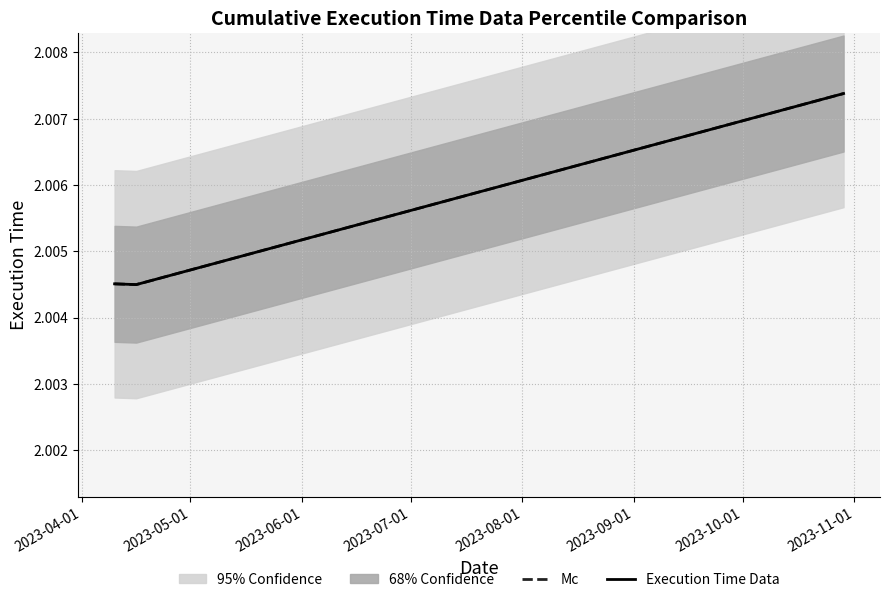

Is this an area chart (filled region under the line)?

No